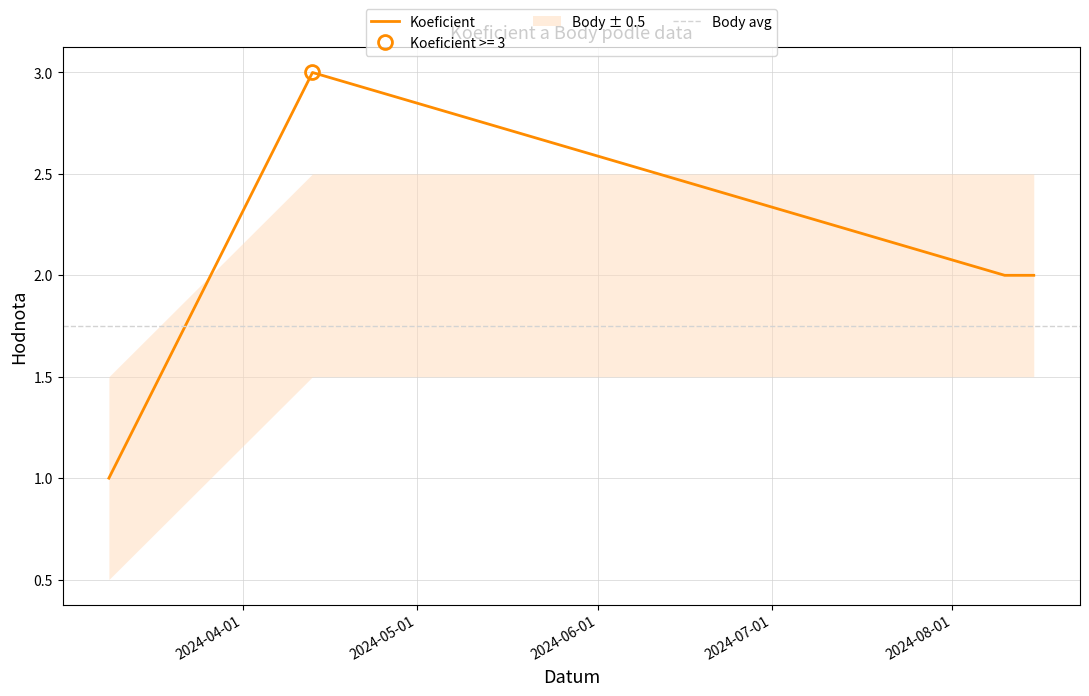

What is the smallest value displayed?

1